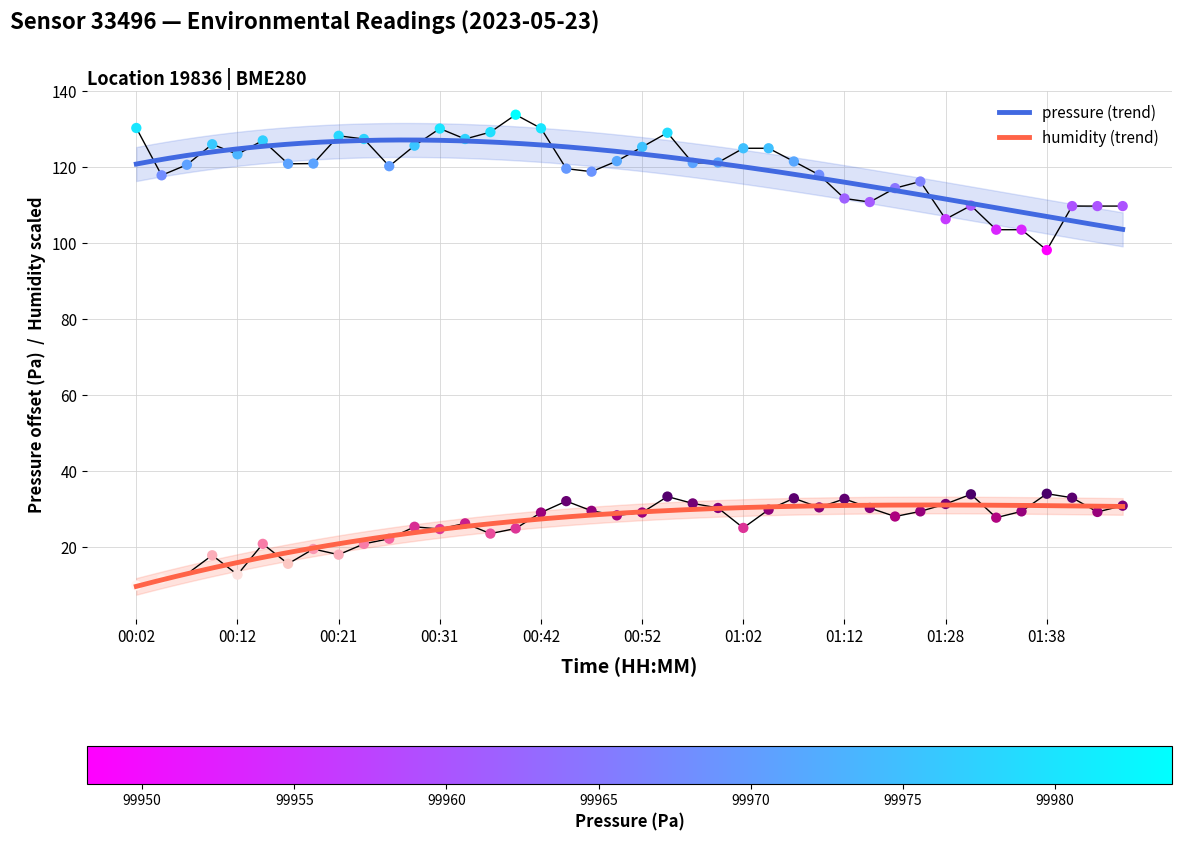

Which series has the largest Y range (max minus min)?

pressure